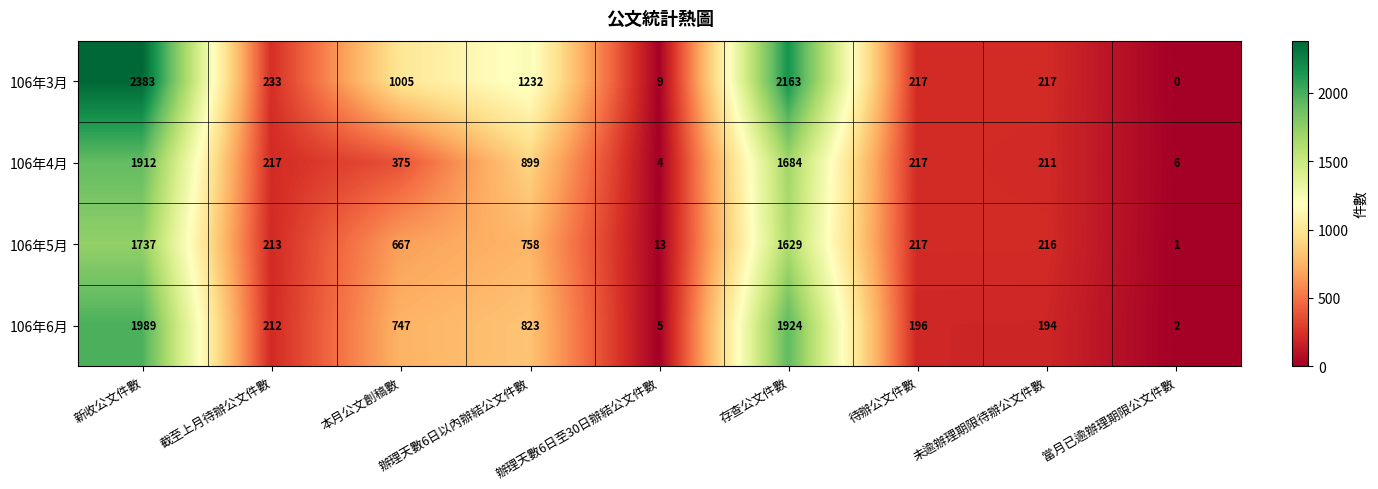

Where is 106年3月 nearest to the value 1191?

辦理天數6日以內辦結公文件數